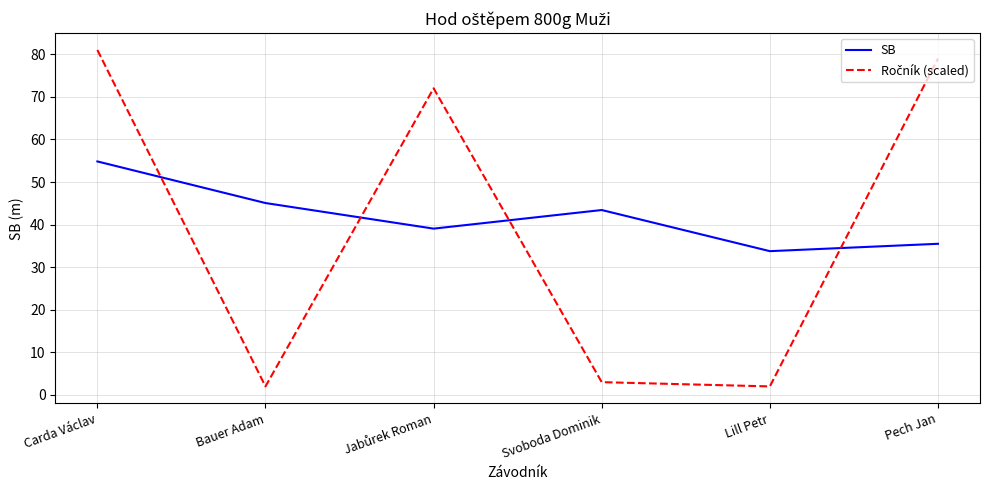

What position from the left is Bauer Adam?

2